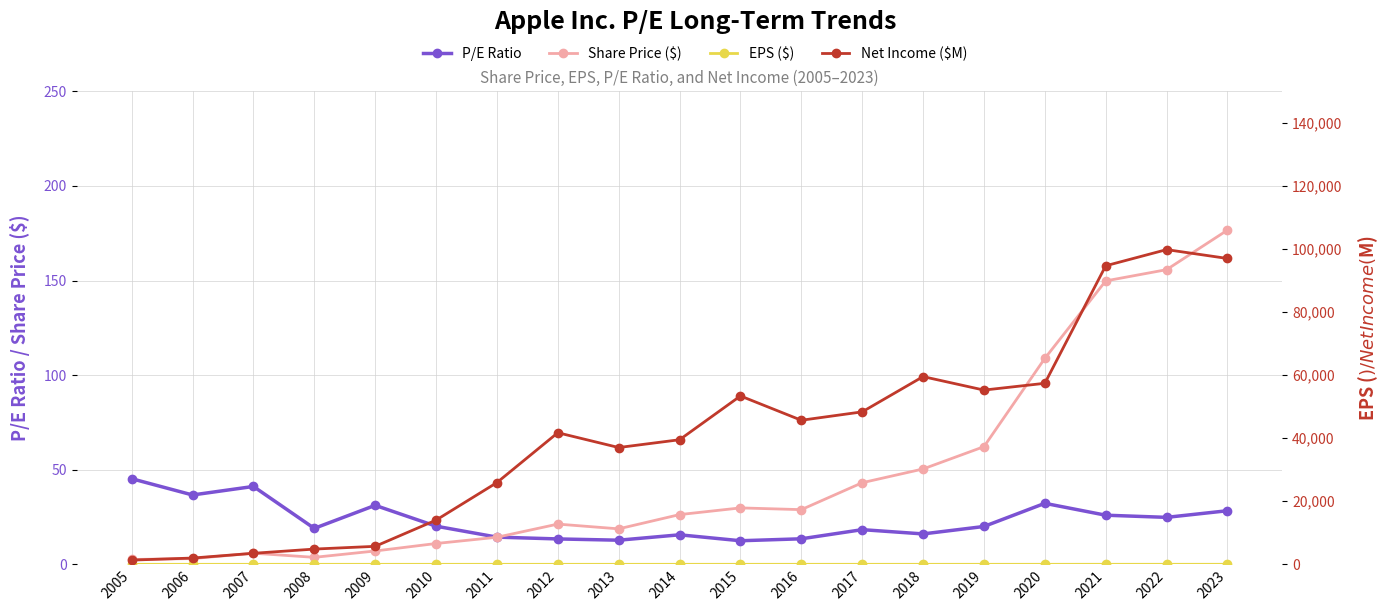

True or false: Net Income ($M) has a value of 136932.0 at 2021.

False